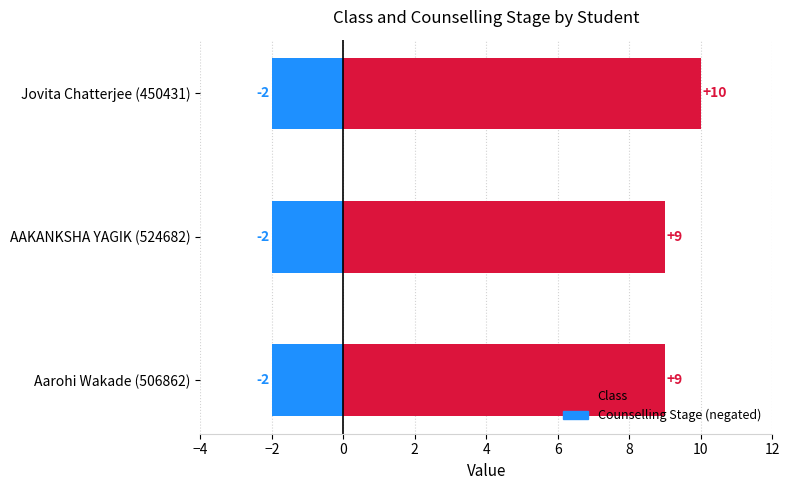

What position from the right is −2?

2